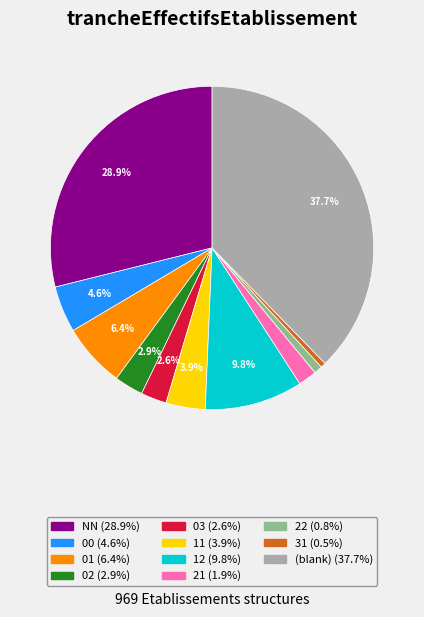

Does any single category account for the majority?

No